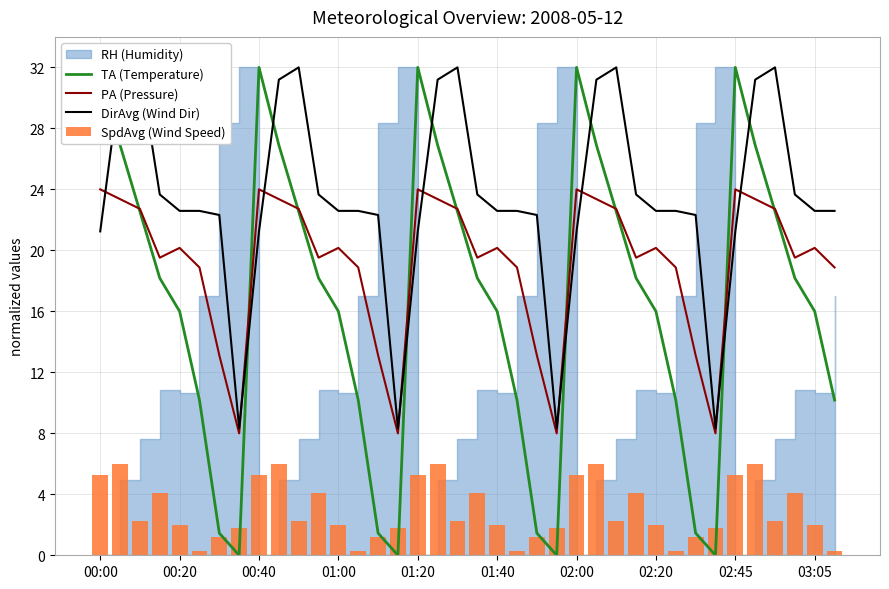

The PA (Pressure) series shows 20.2 at 02:20. True or false?

True